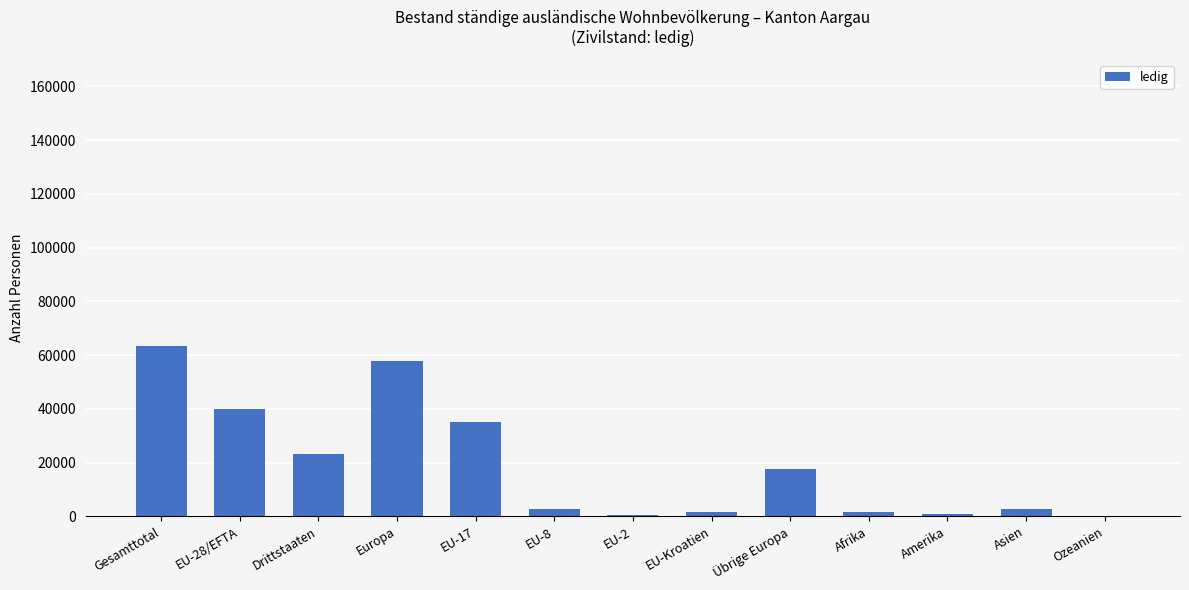

At which category does the chart reach its peak across all series?

Gesamttotal